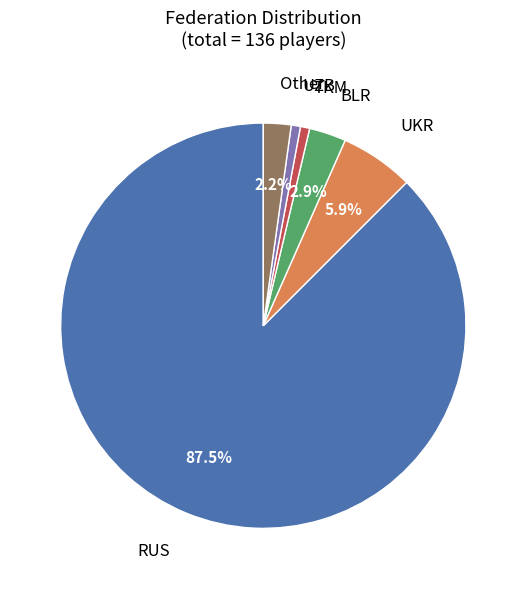

Is it true that RUS is 79% of the pie?

False